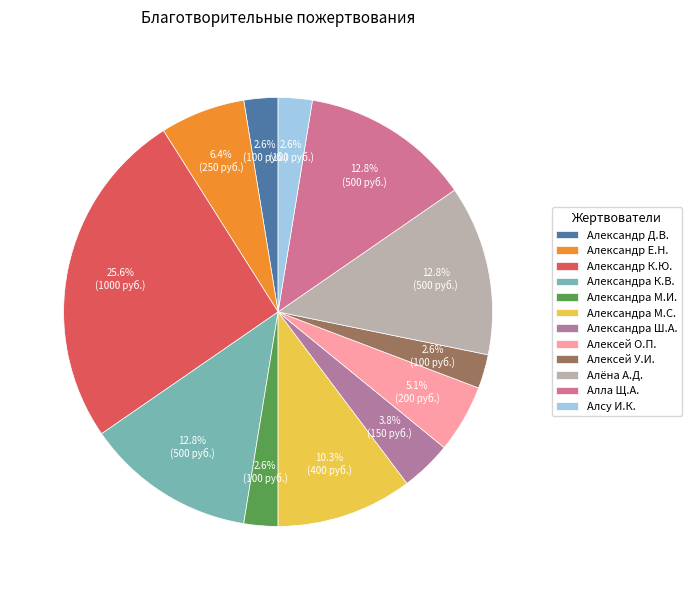

Does Алла Щ.А. represent more than half of the total?

No